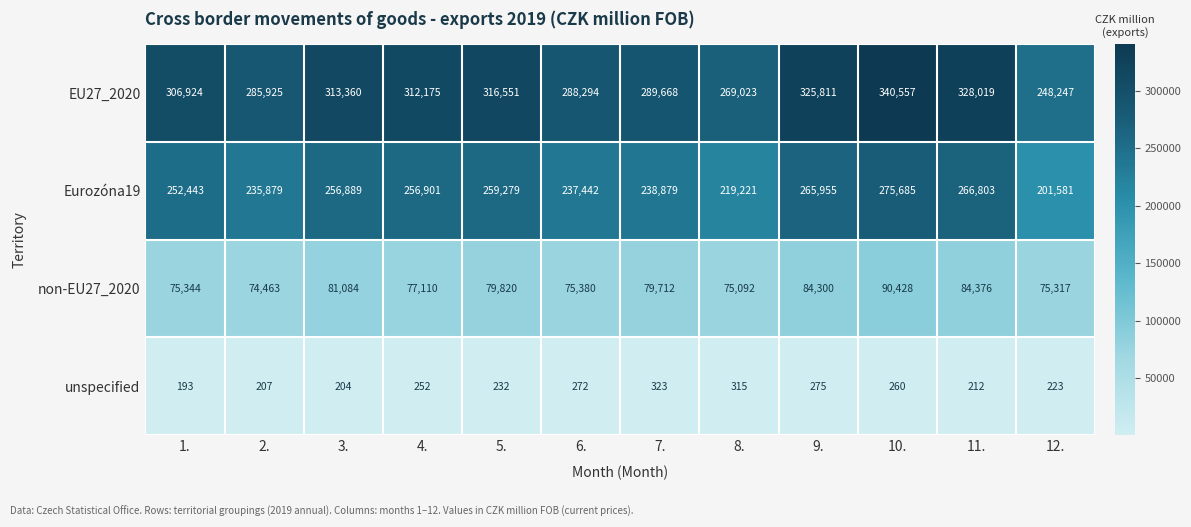

What is the difference between the maximum and minimum values in the non-EU27_2020 series?

15965